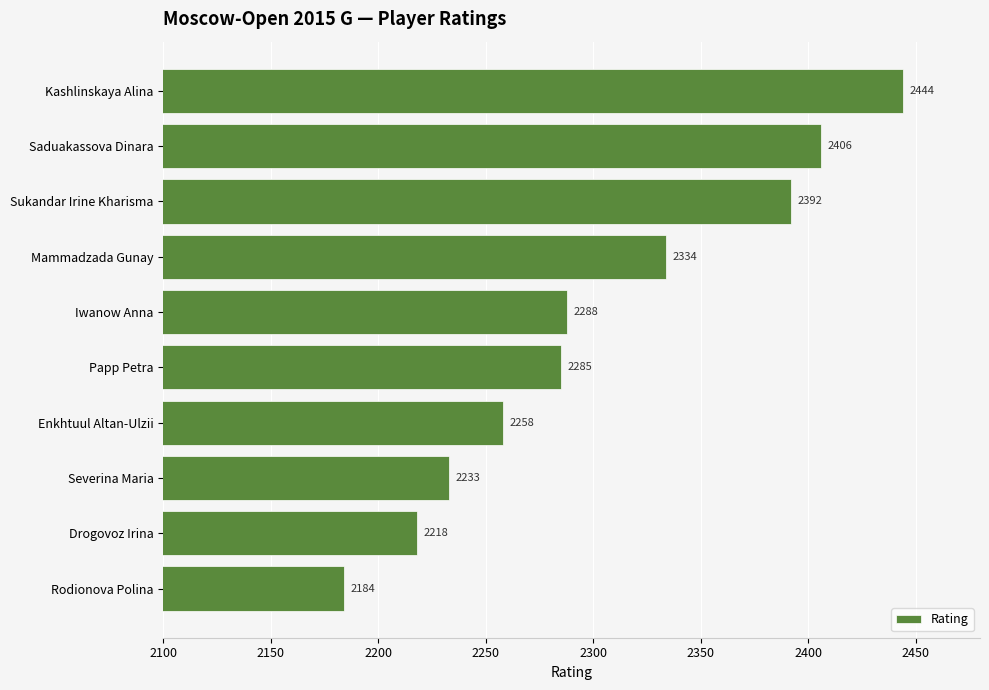

What position from the top is Rodionova Polina?

10